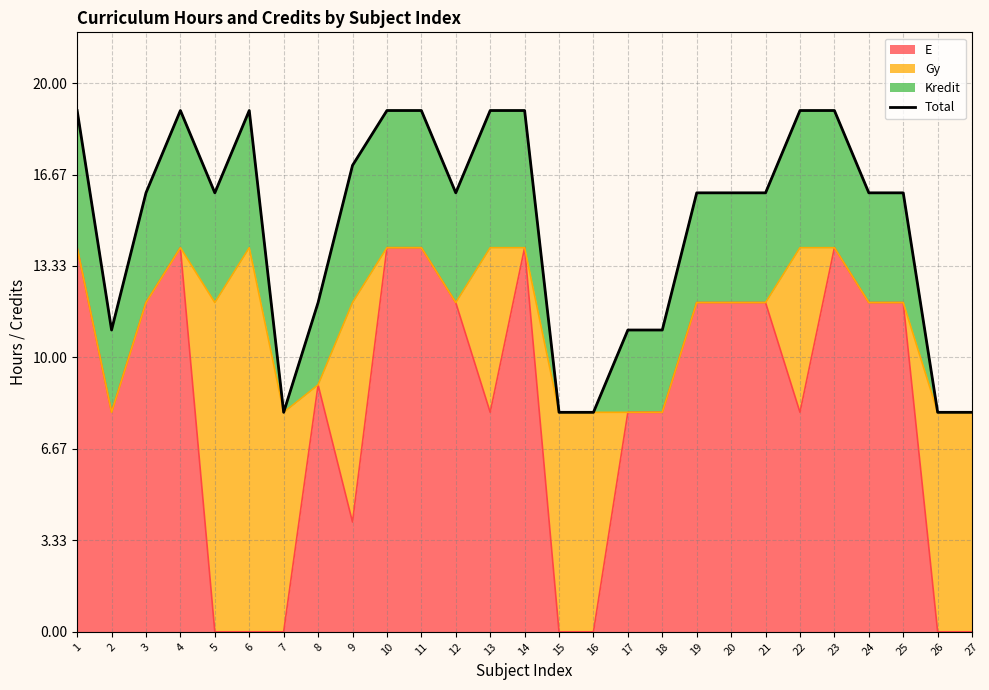

Where does the data first go above 16?

1